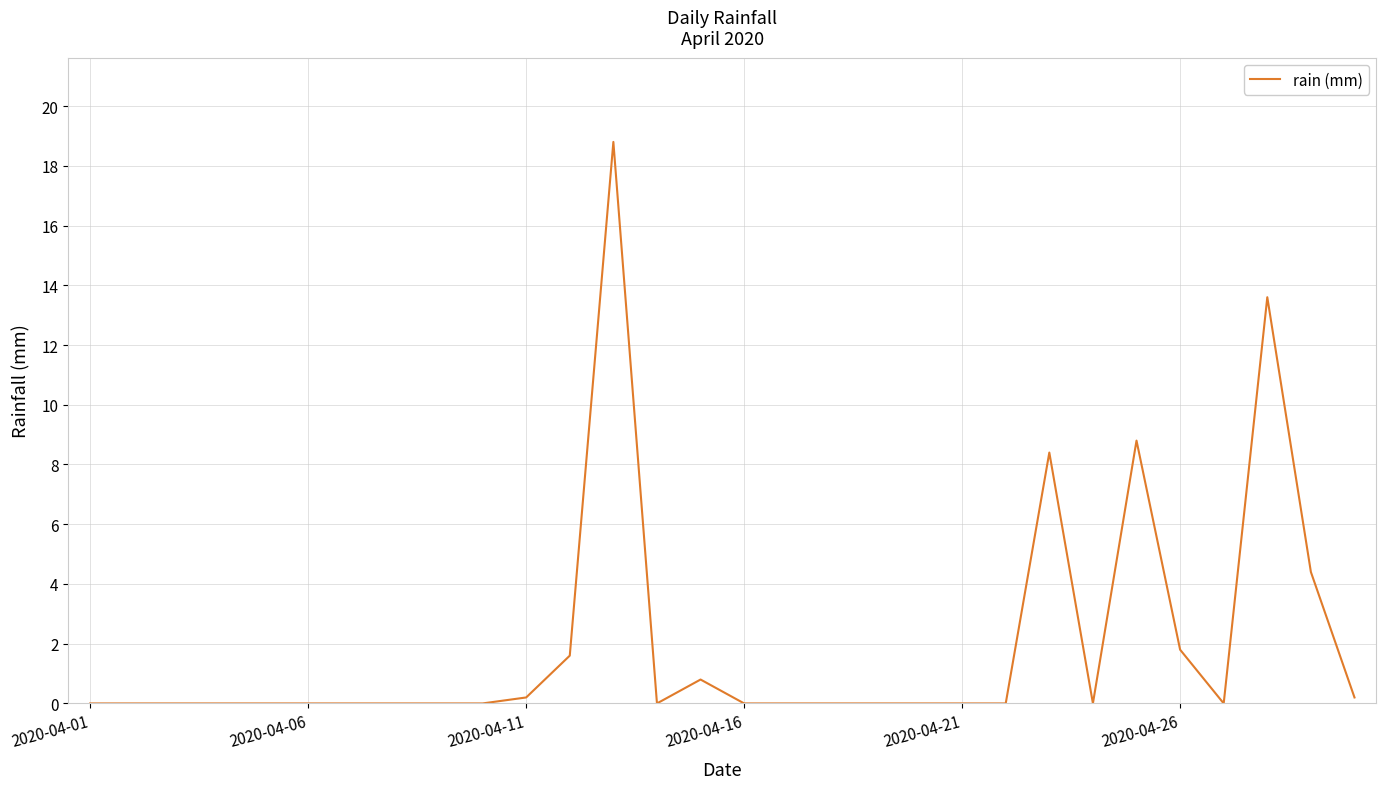

What is the difference between the maximum and minimum values?

18.8